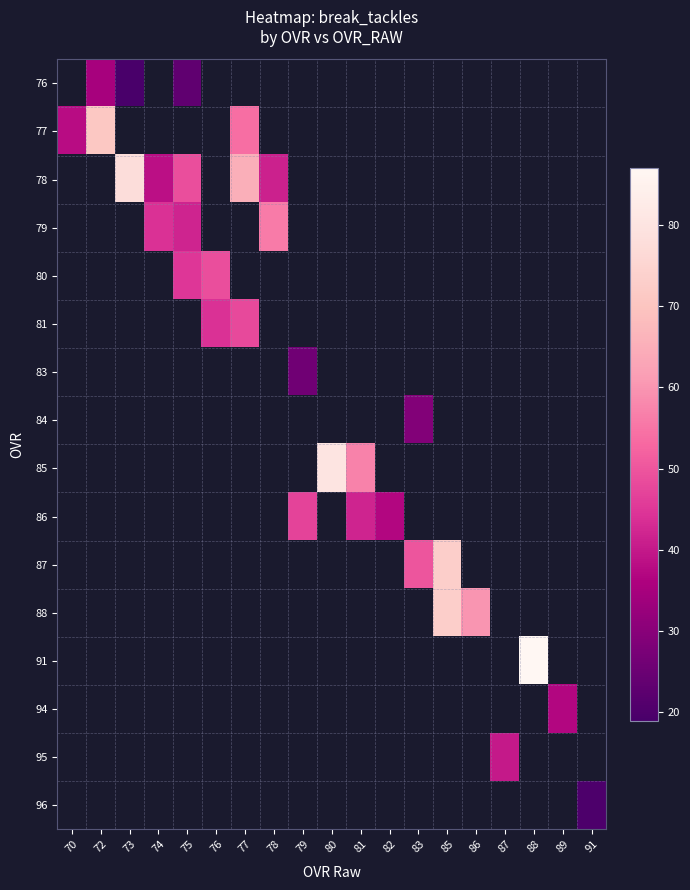

What is the smallest value displayed?

19.0